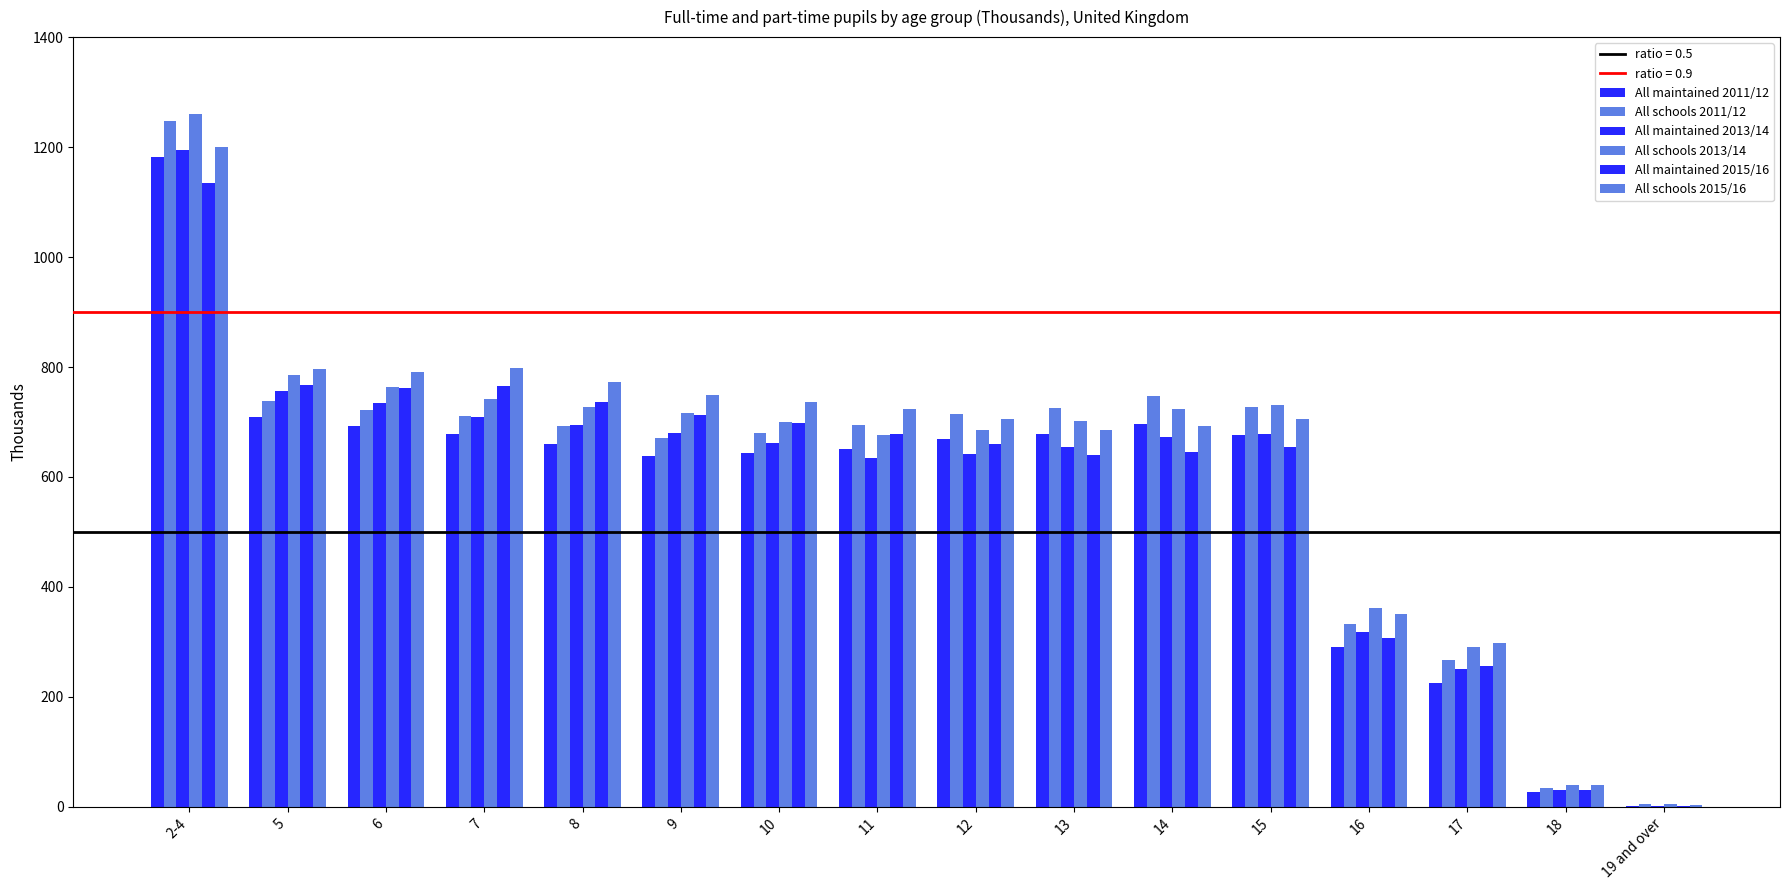

Which series changed the most between 8 and 10?

All maintained 2015/16